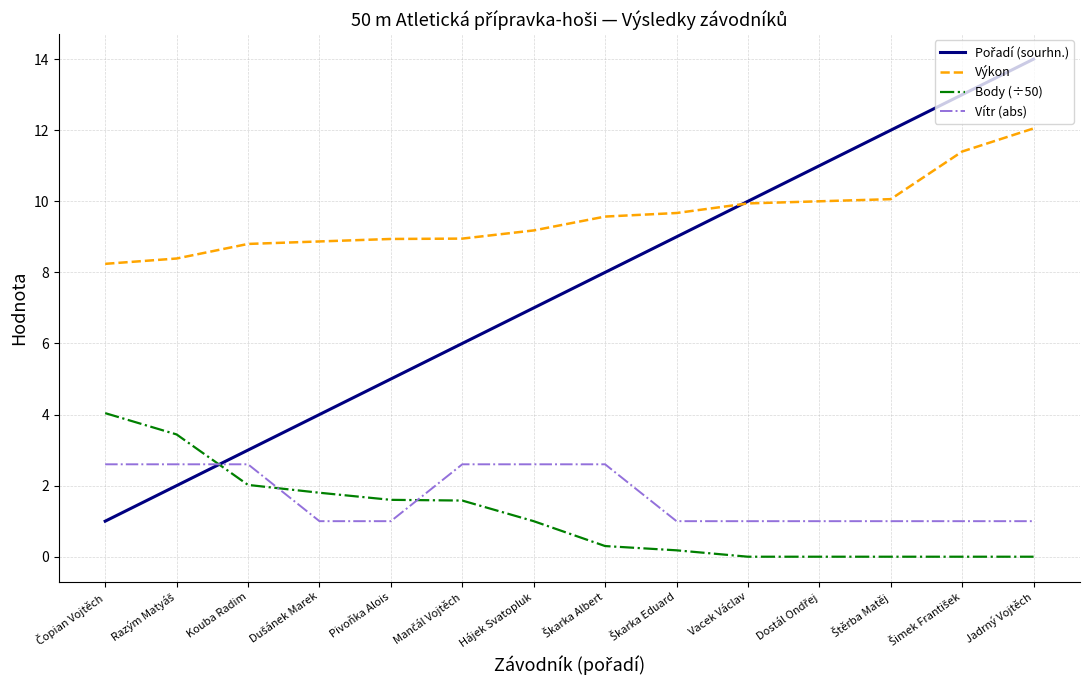

Which series has the largest total across all categories?

Výkon